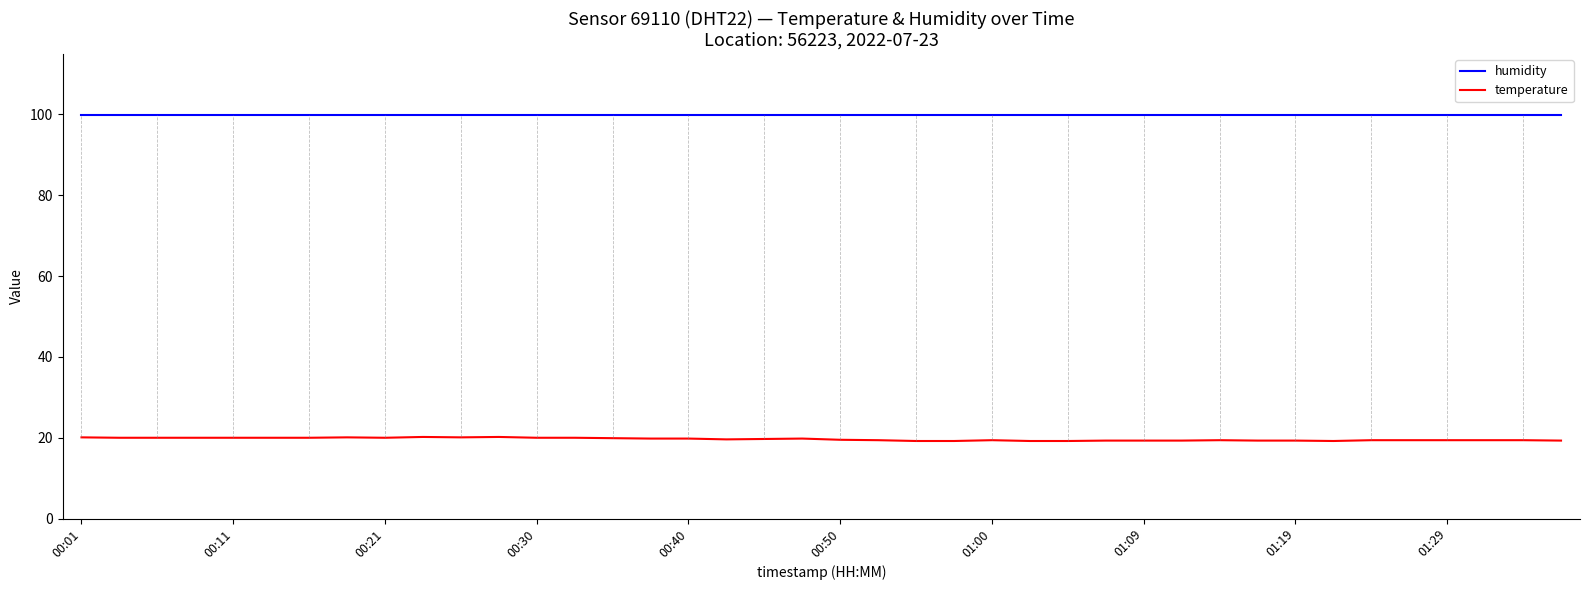

True or false: humidity and temperature cross at least once.

False